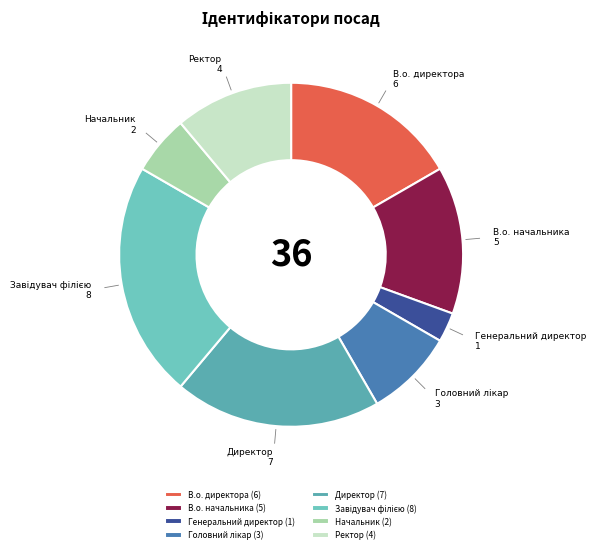

What is the smallest slice in the pie chart?

Генеральний директор